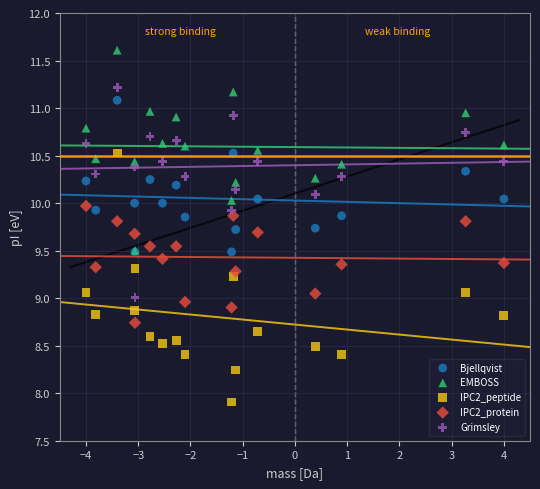

What are all the series names shown in the legend?

Bjellqvist, EMBOSS, IPC2_peptide, IPC2_protein, Grimsley